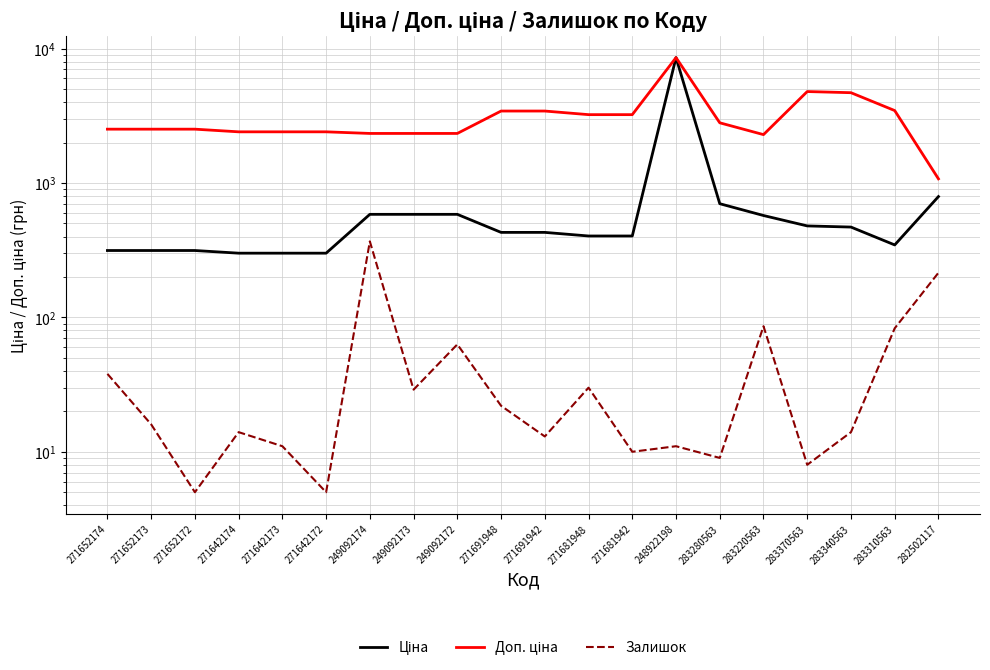

What is the lowest value of the Ціна series?

300.6